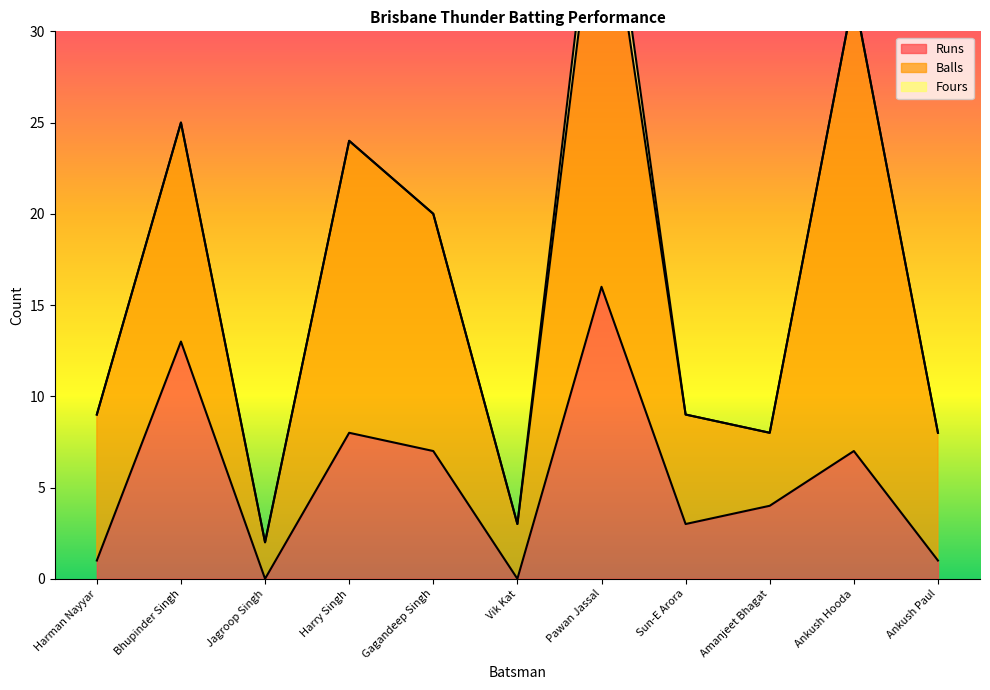

The Fours series shows 1 at Bhupinder Singh. True or false?

False